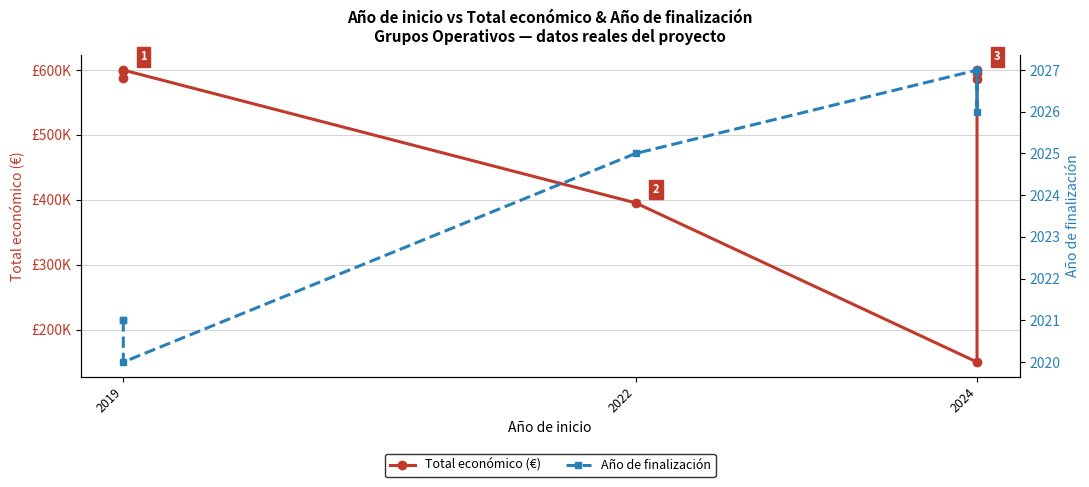

Does the chart display data point markers on the line(s)?

Yes